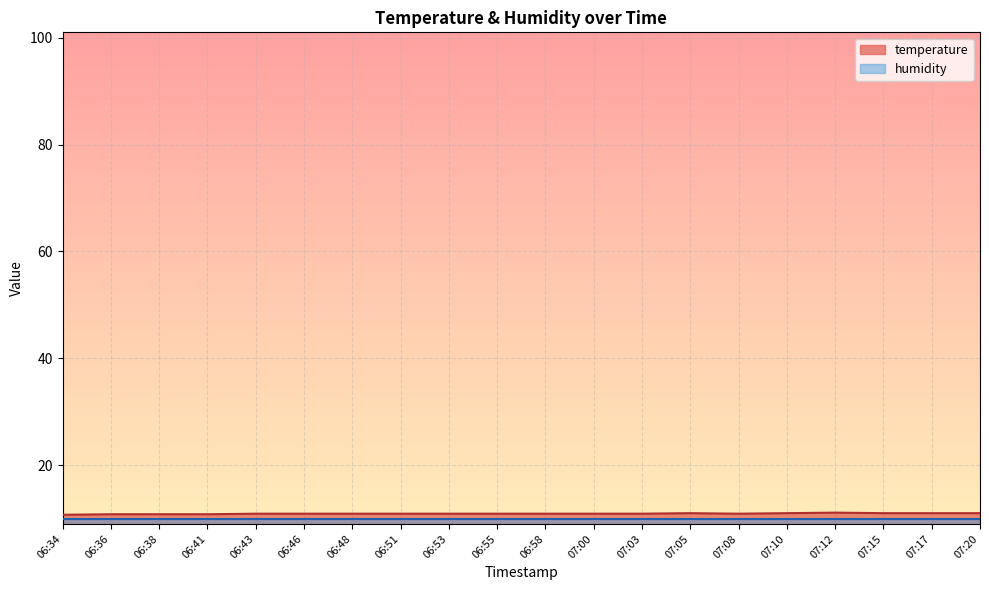

True or false: the data shows 11.1 at 07:12.

True